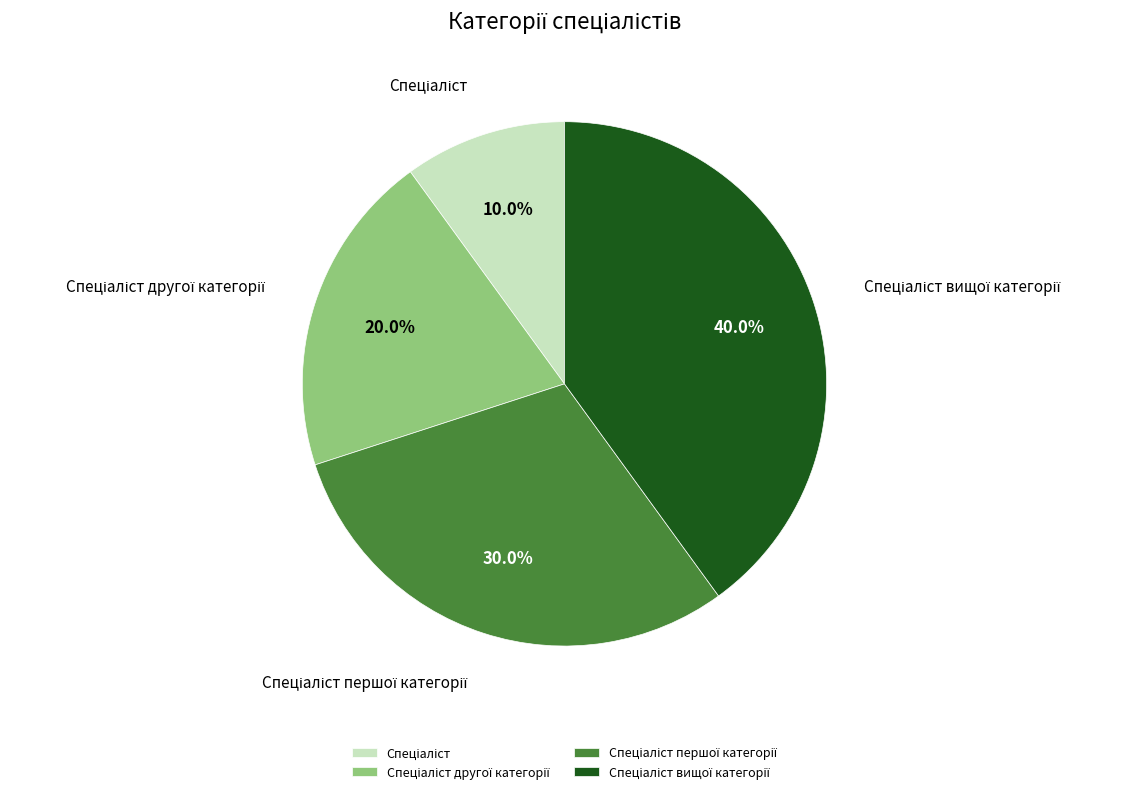

Is there a majority slice in this chart?

No